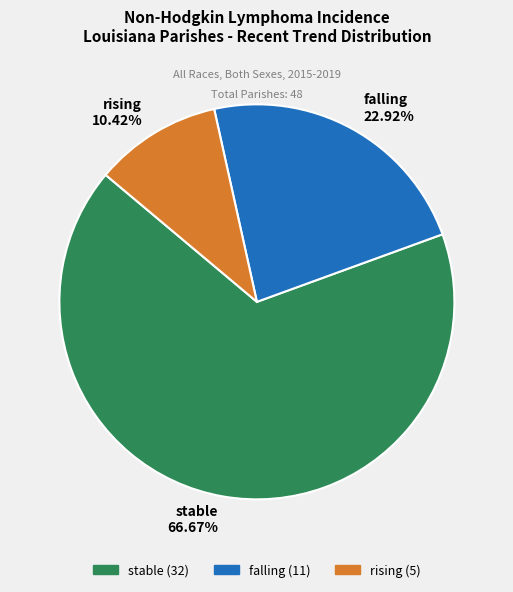

How many segments does this pie chart have?

3